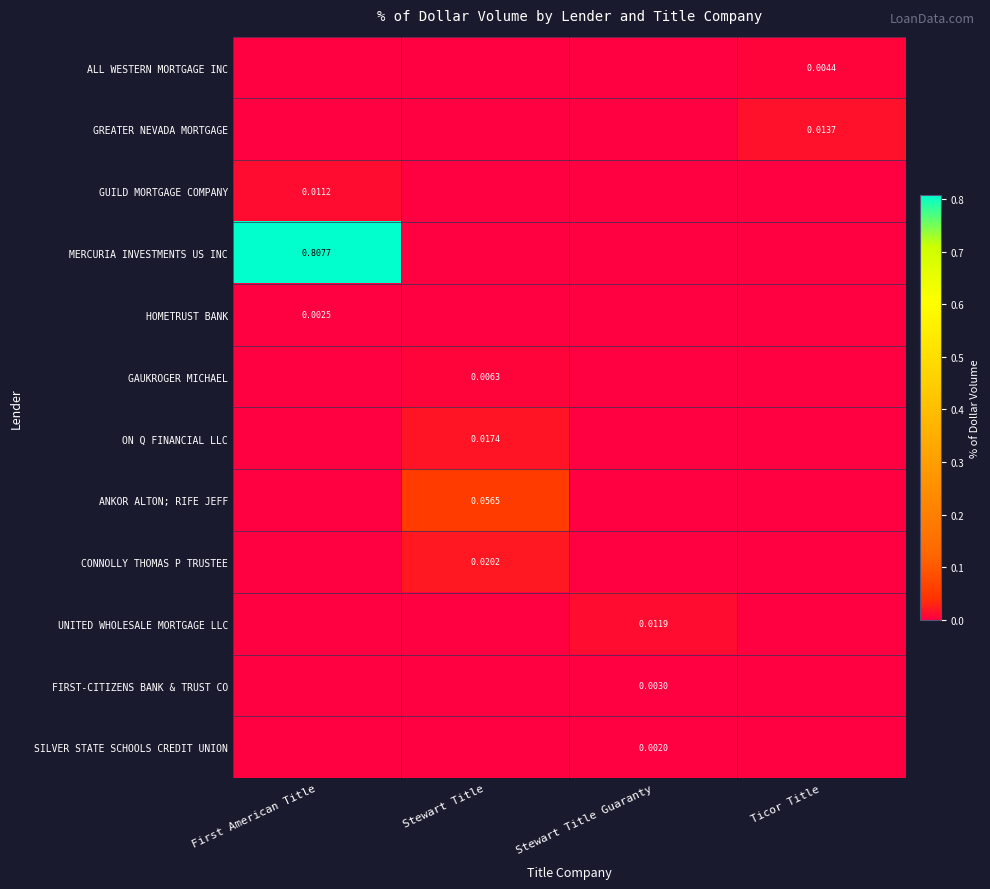

Which category has the lowest value in the ANKOR ALTON; RIFE JEFF series?

First American Title